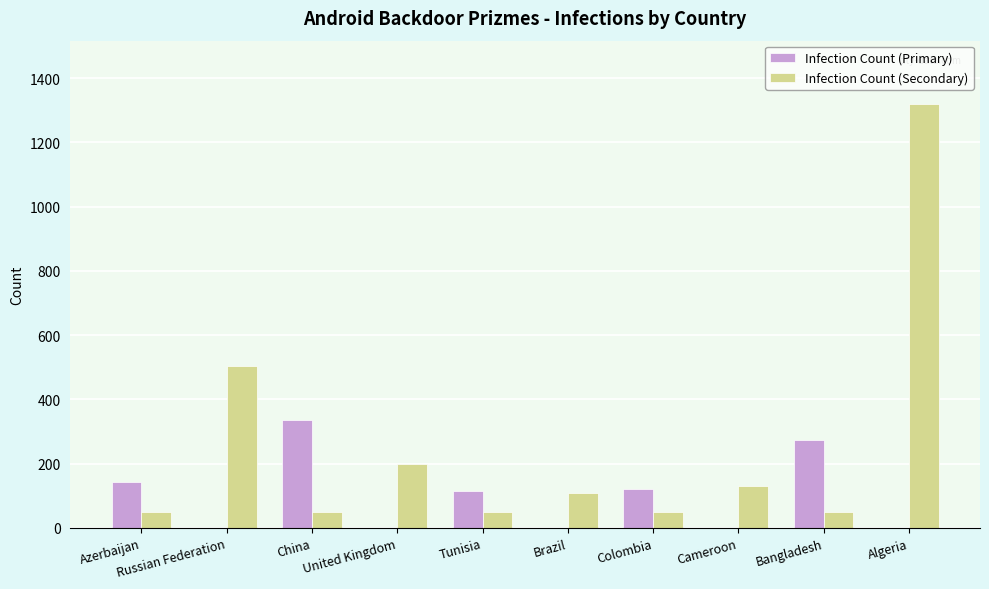

What is the sum of all Infection Count (Primary) values?

987